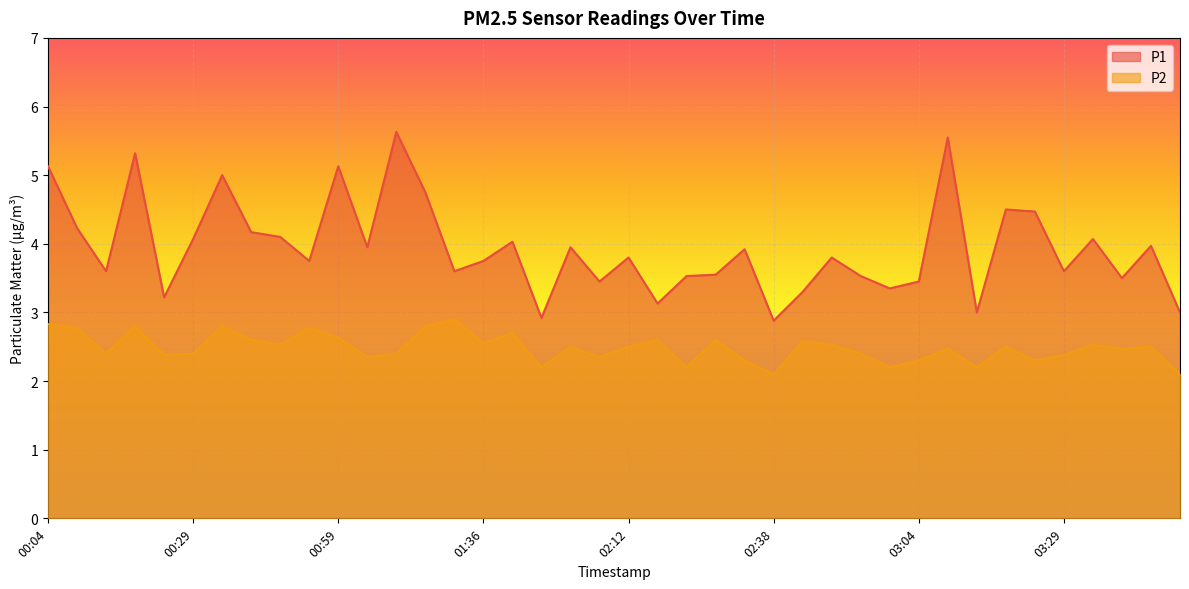

True or false: P1 and P2 intersect in this chart.

False